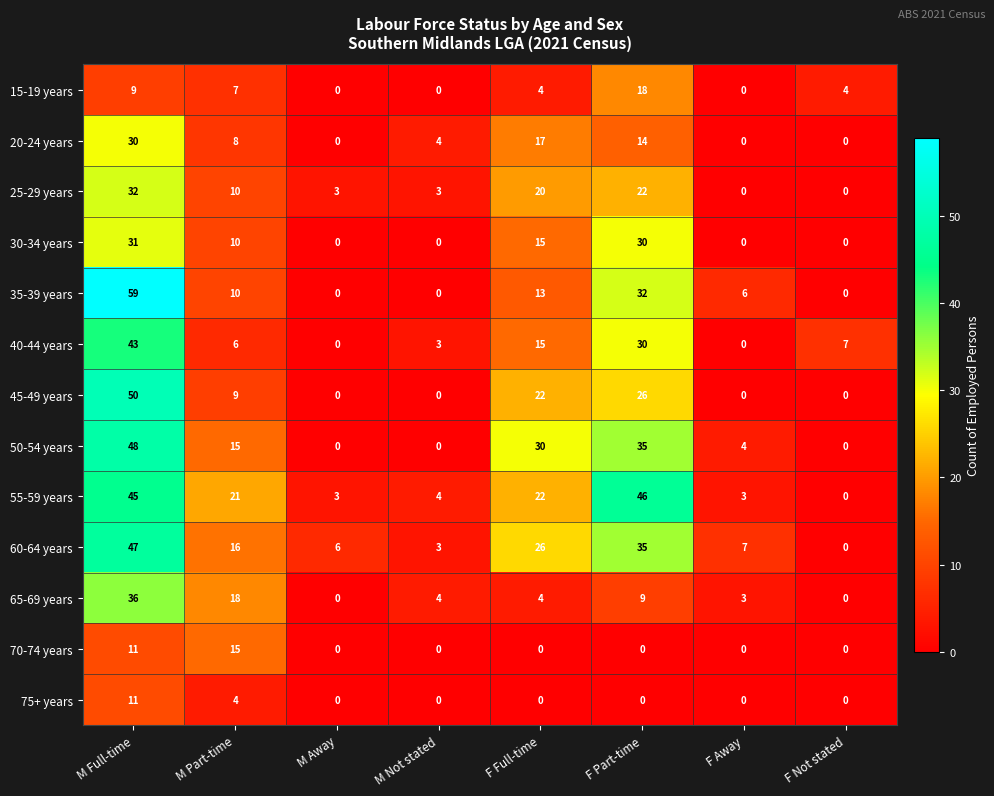

Which label corresponds to the largest value in the chart?

M Full-time